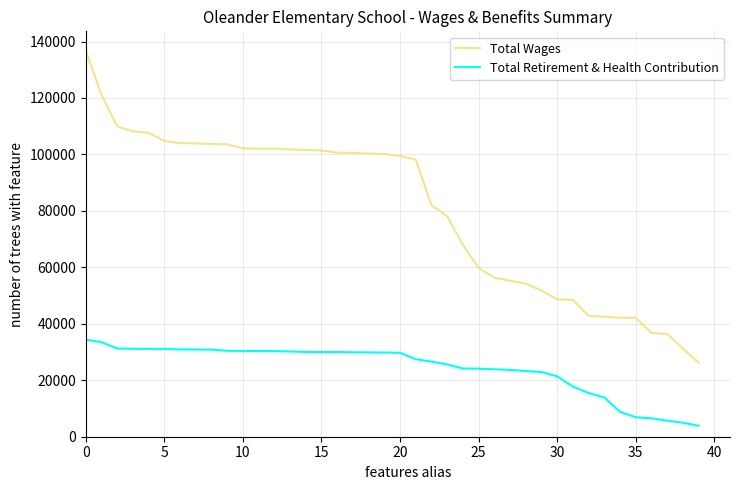

What is the difference between the second highest and second lowest values in the Total Retirement & Health Contribution series?

28535